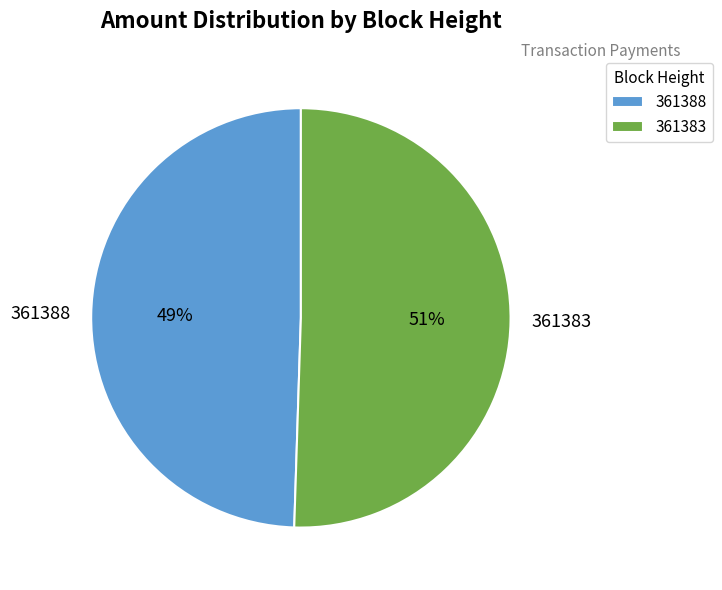

What percentage is the 361388 slice, to the nearest percent?

49%